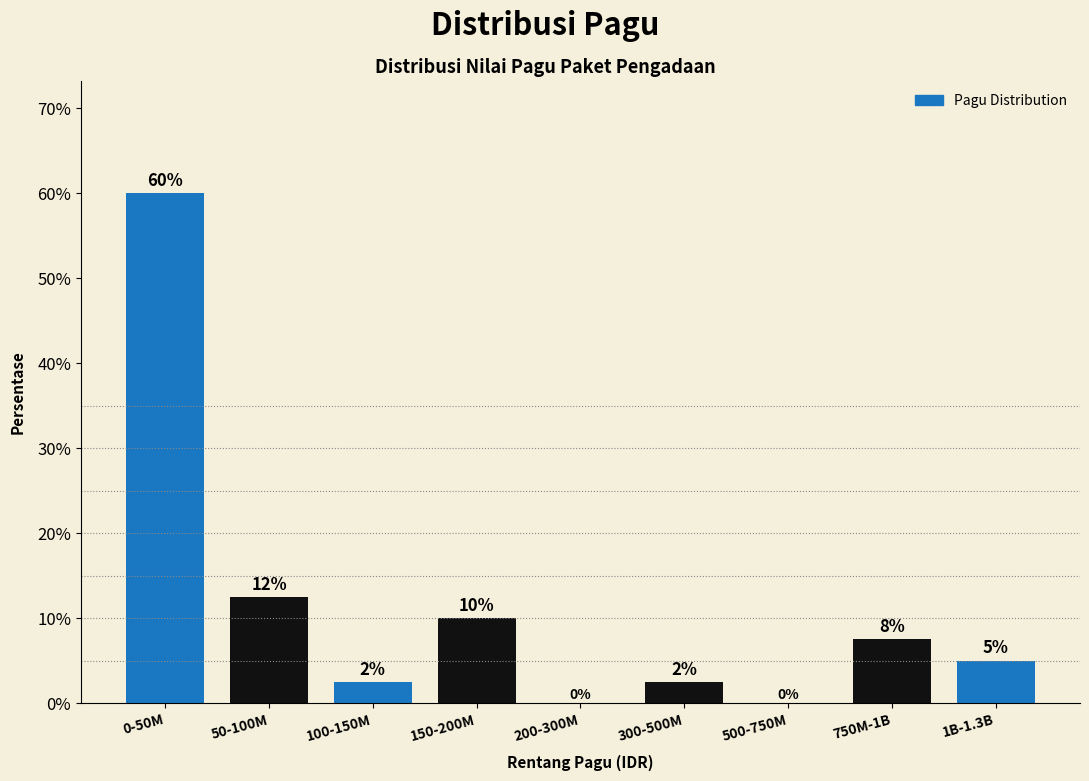

What value does the data have at 300-500M?

2.5